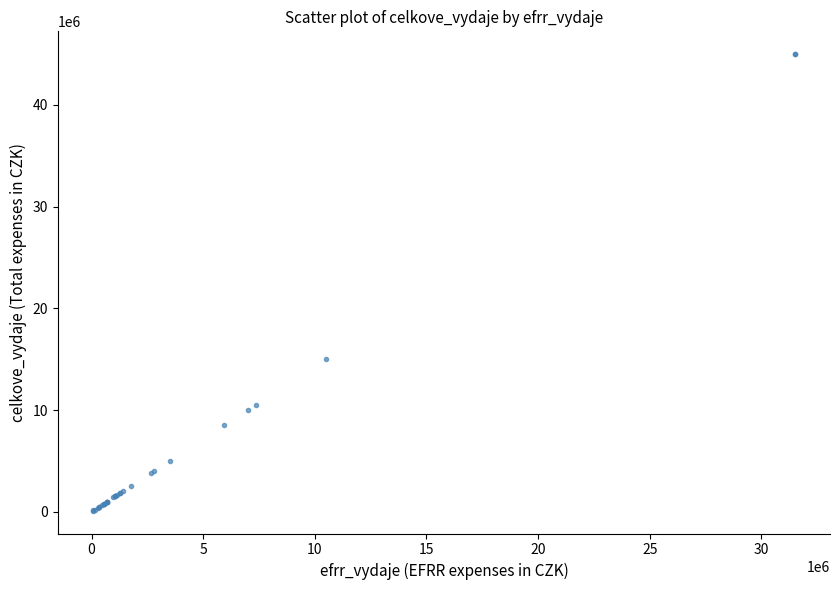

What Y value in the scatter plot is closest to 22550000?

15000000